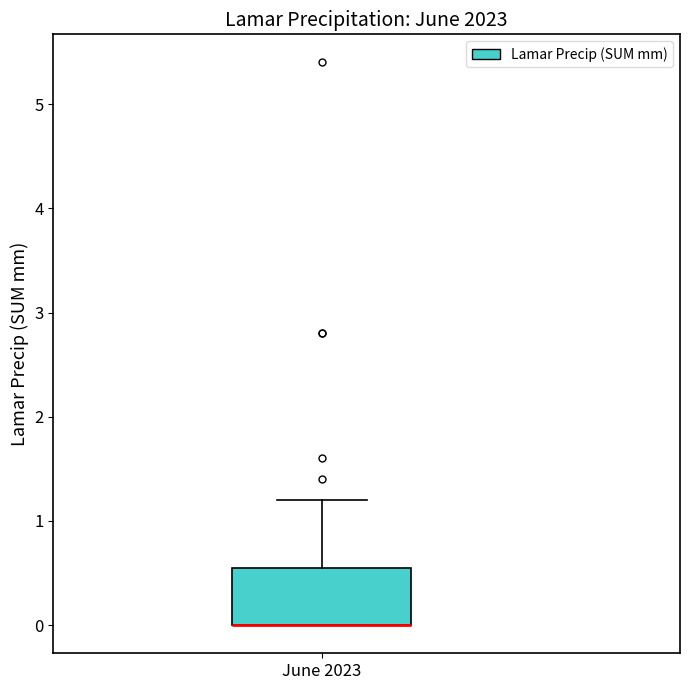

Where is the upper edge of the box for June 2023 on the y-axis? The values are not printed on the chart, so give them approximately, as read against the axis.

0.6